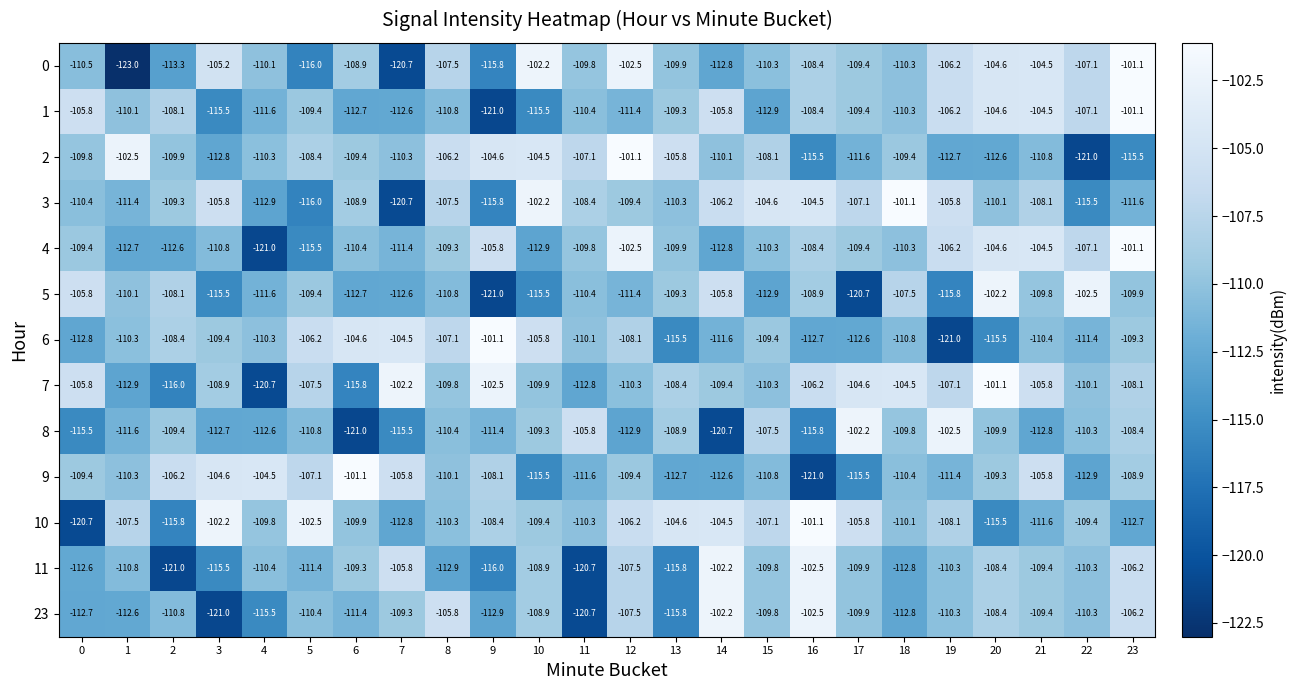

At how many categories does at least one series exceed -120?

24